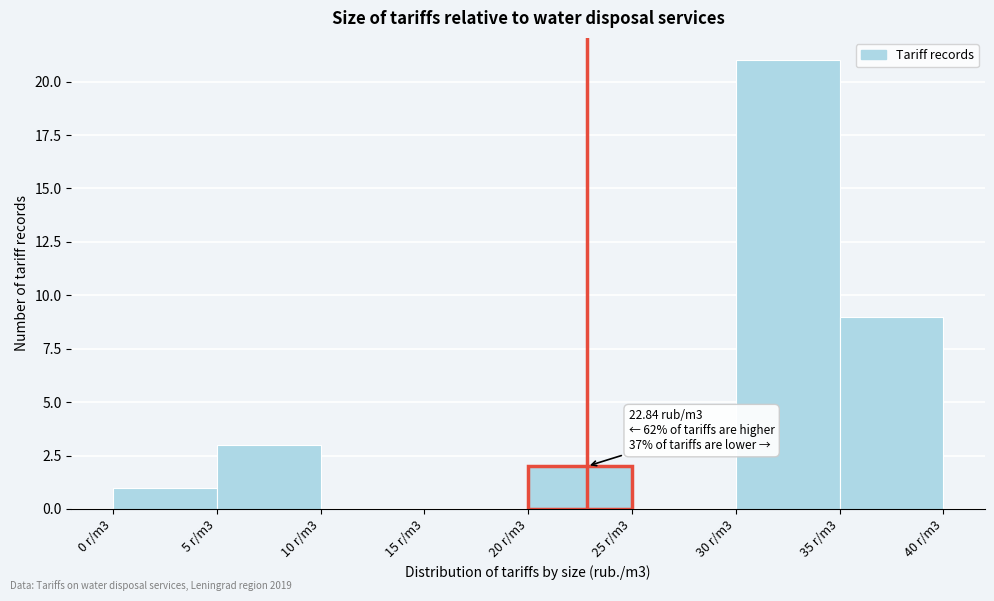

Reading left to right, extract all data points from this chart.

0 r/m3=1	5 r/m3=3	10 r/m3=0	15 r/m3=0	20 r/m3=2	25 r/m3=0	30 r/m3=21	35 r/m3=9